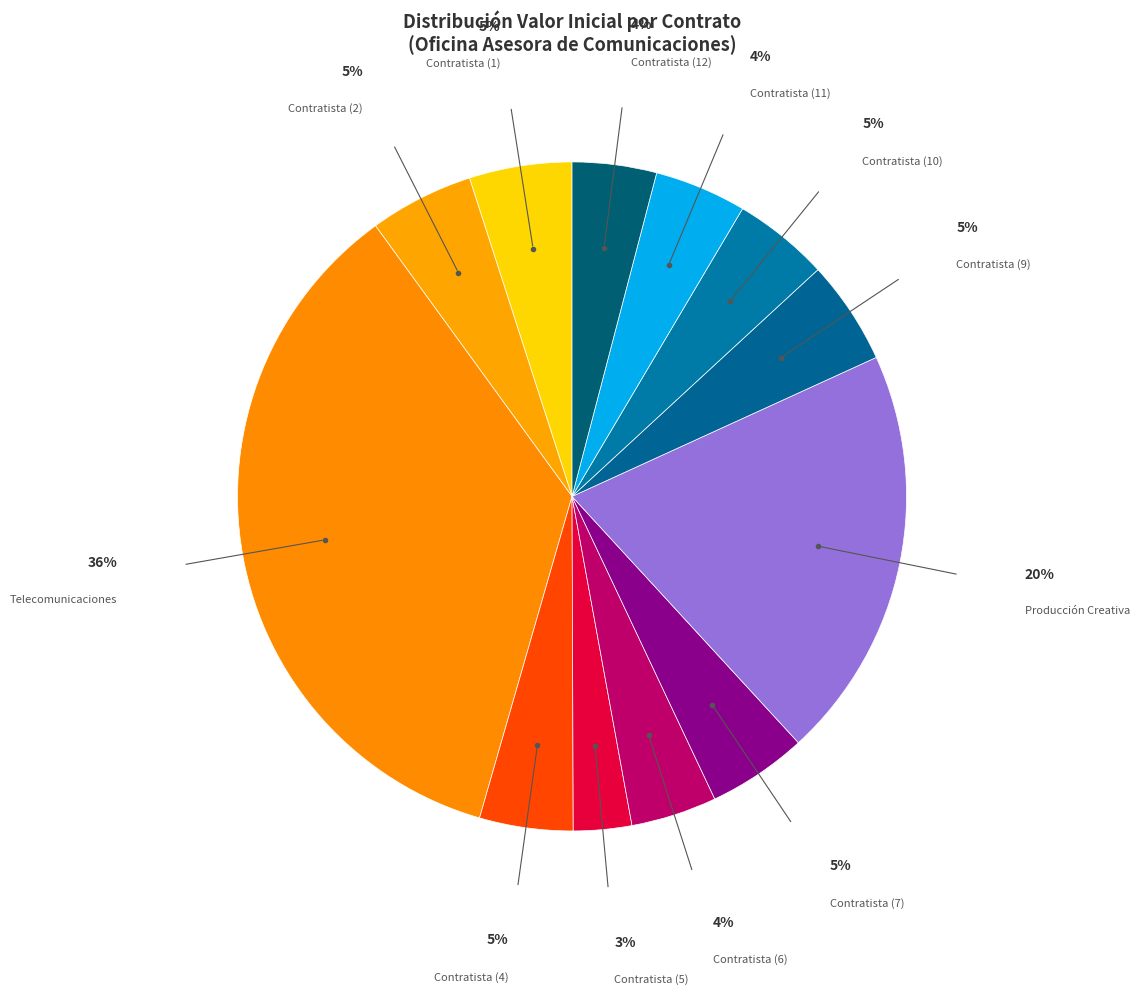

Which category has the biggest portion of the pie?

Telecomunicaciones